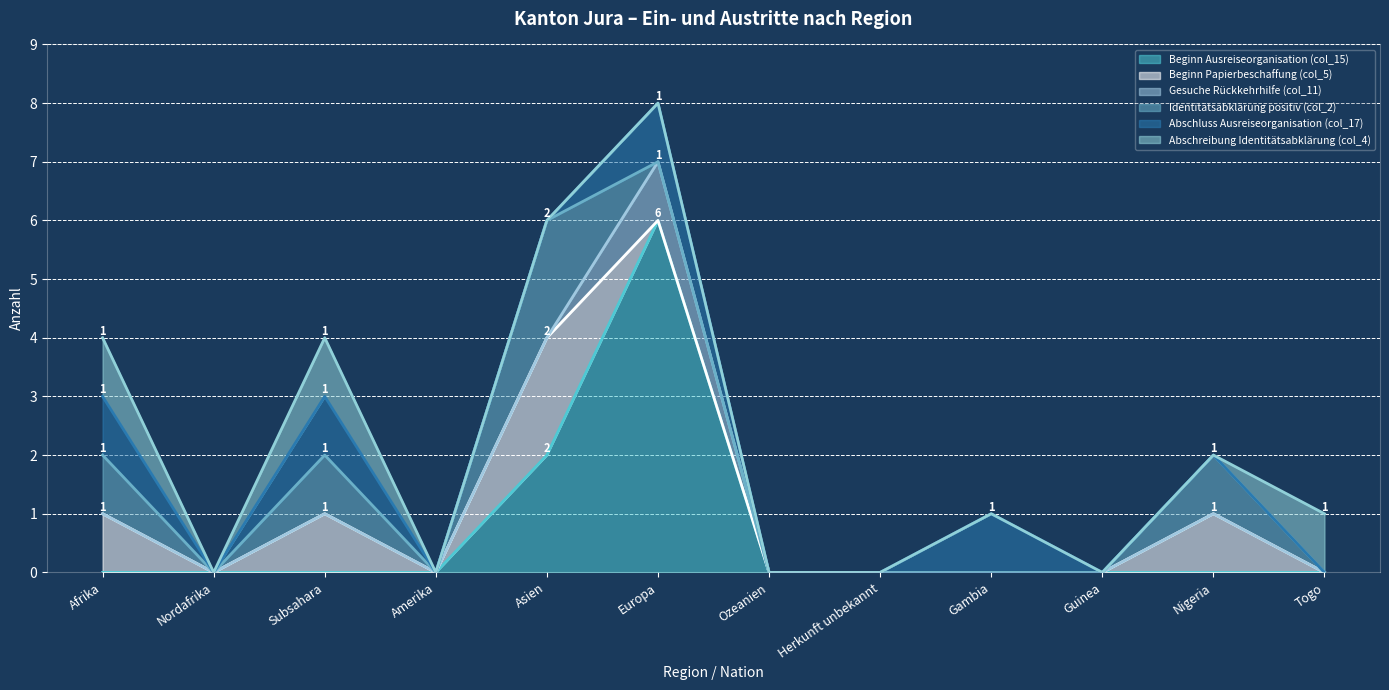

Which series has the largest range (max minus min)?

Beginn Ausreiseorganisation (col_15)